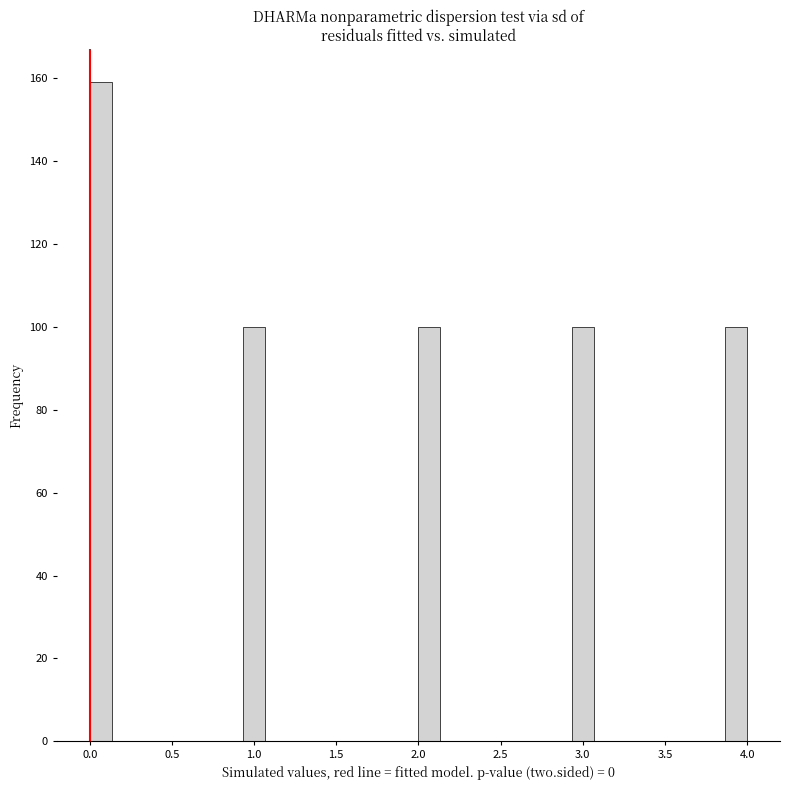

Read against the x-axis, roughly where is the centre of the tallest bar?

0.05